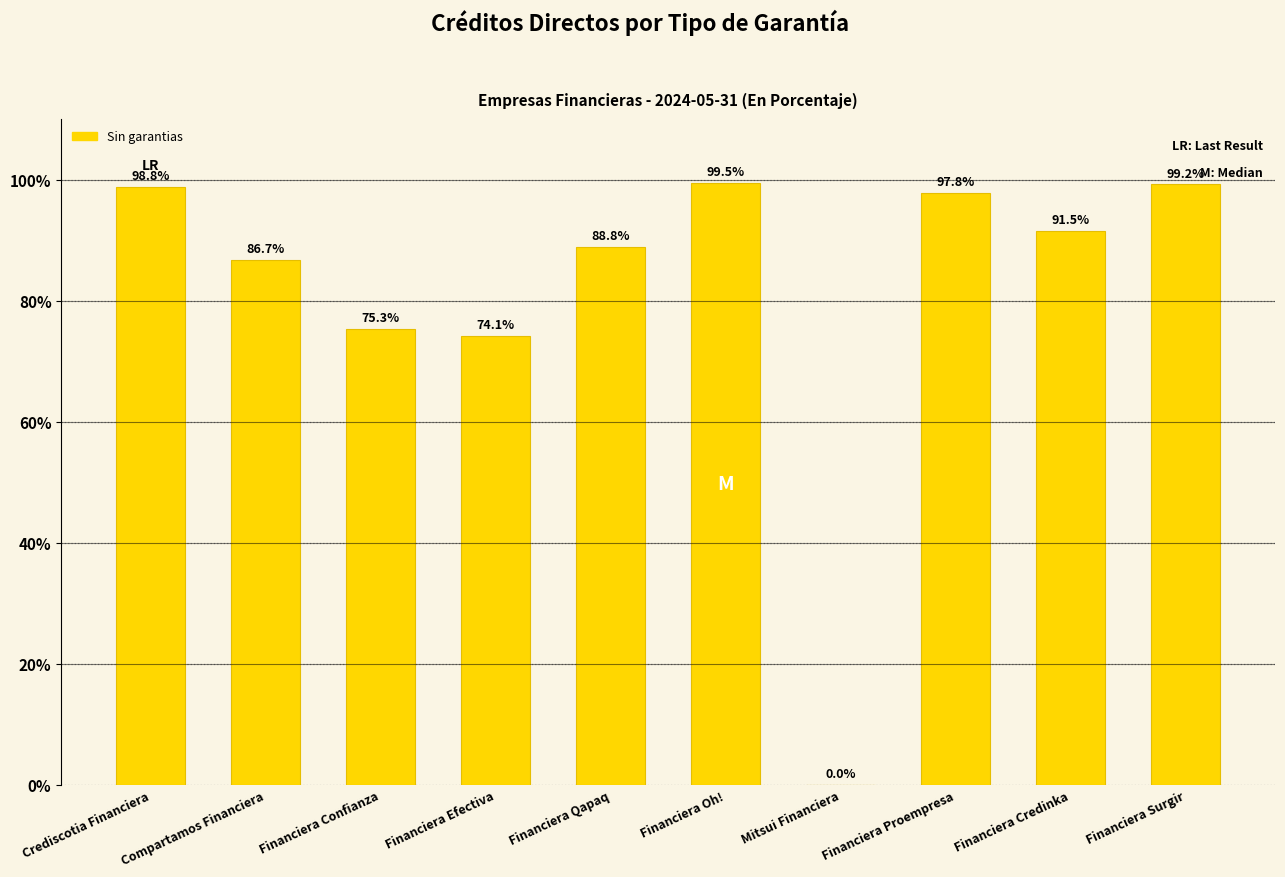

Read the value at Financiera Qapaq.

88.8